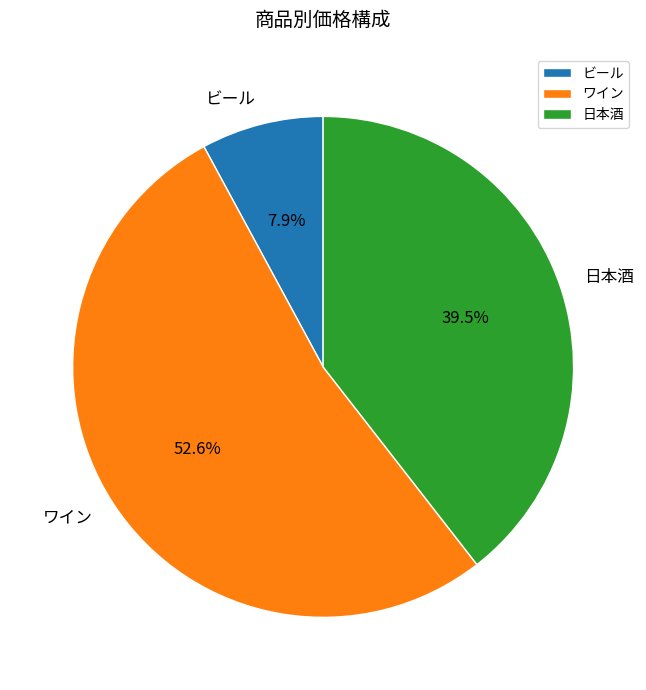

Between ワイン and ビール, which is larger?

ワイン